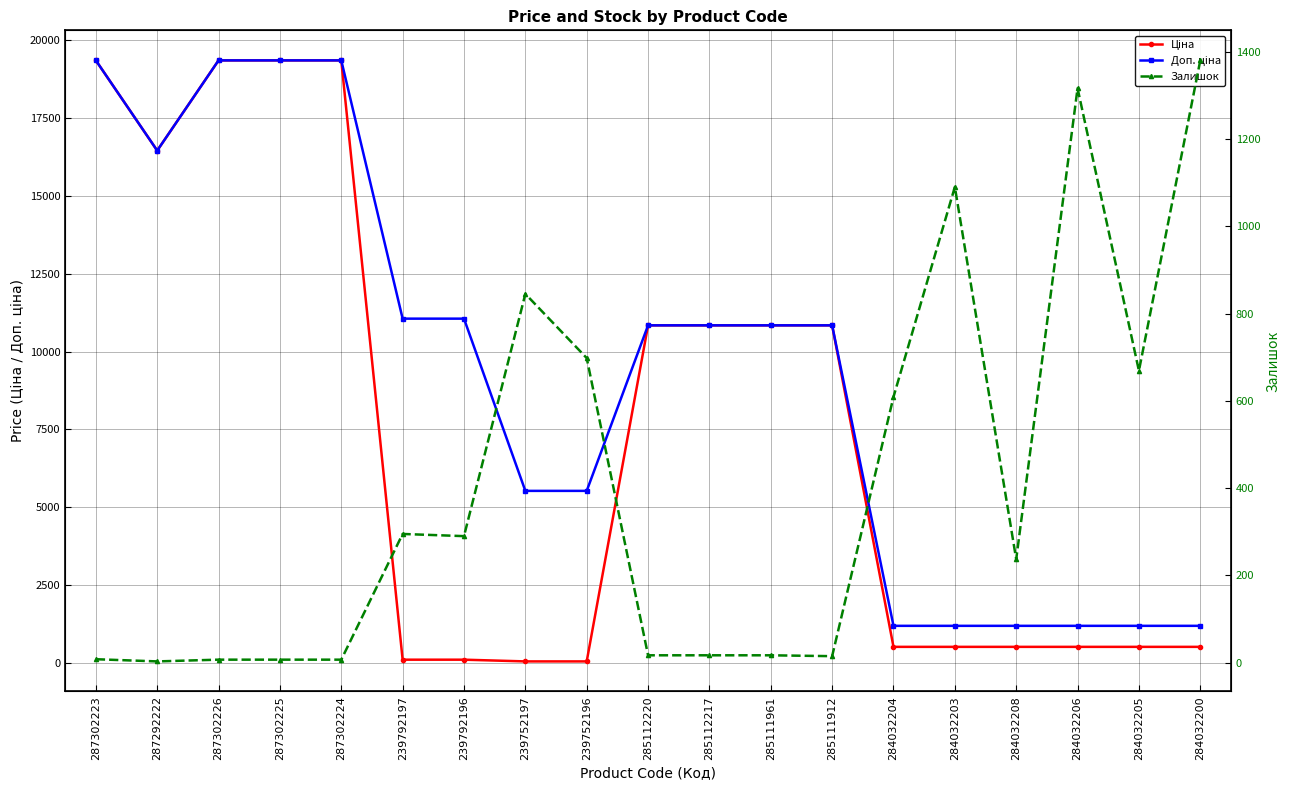

What is the label of the 2nd point from the left?

287292222